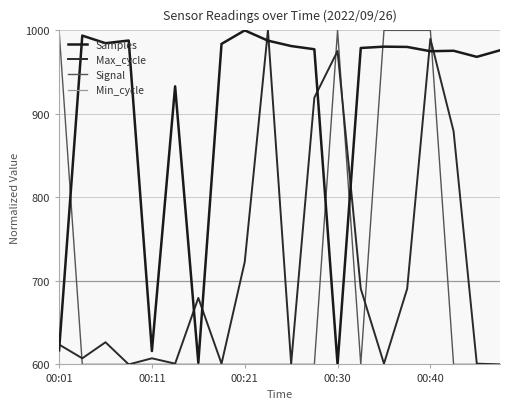

What is the sum of all Max_cycle values?

14216.9